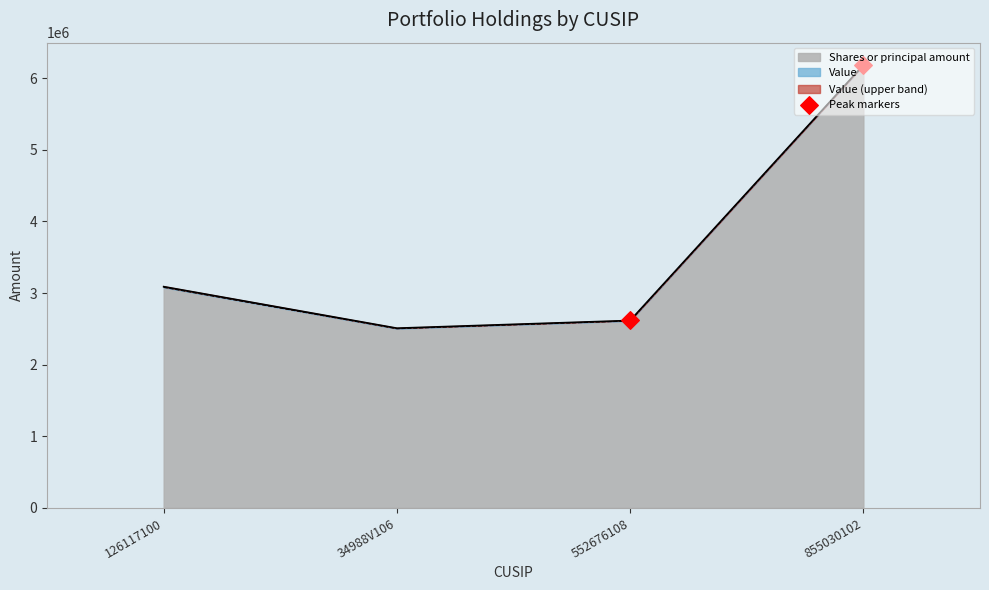

True or false: Shares or principal amount has more than 0 interior local peaks.

False